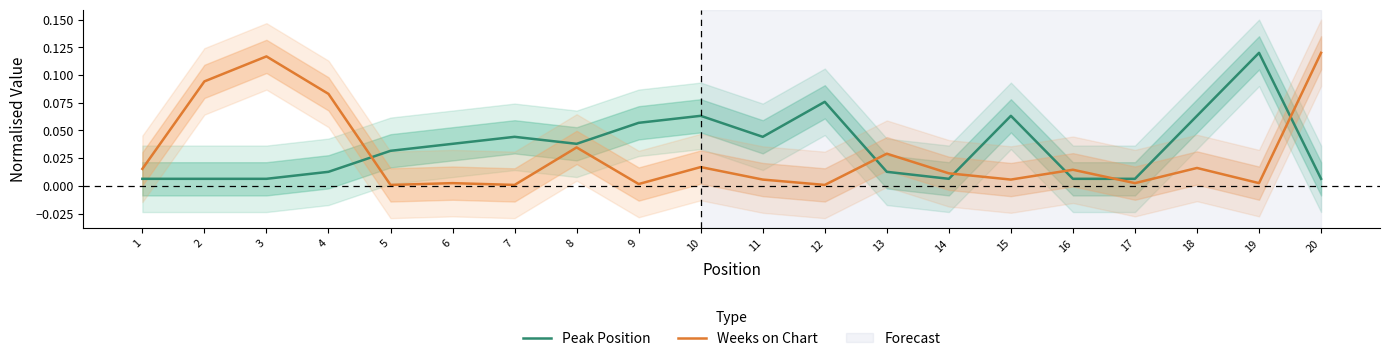

How many lines are shown in the chart?

2